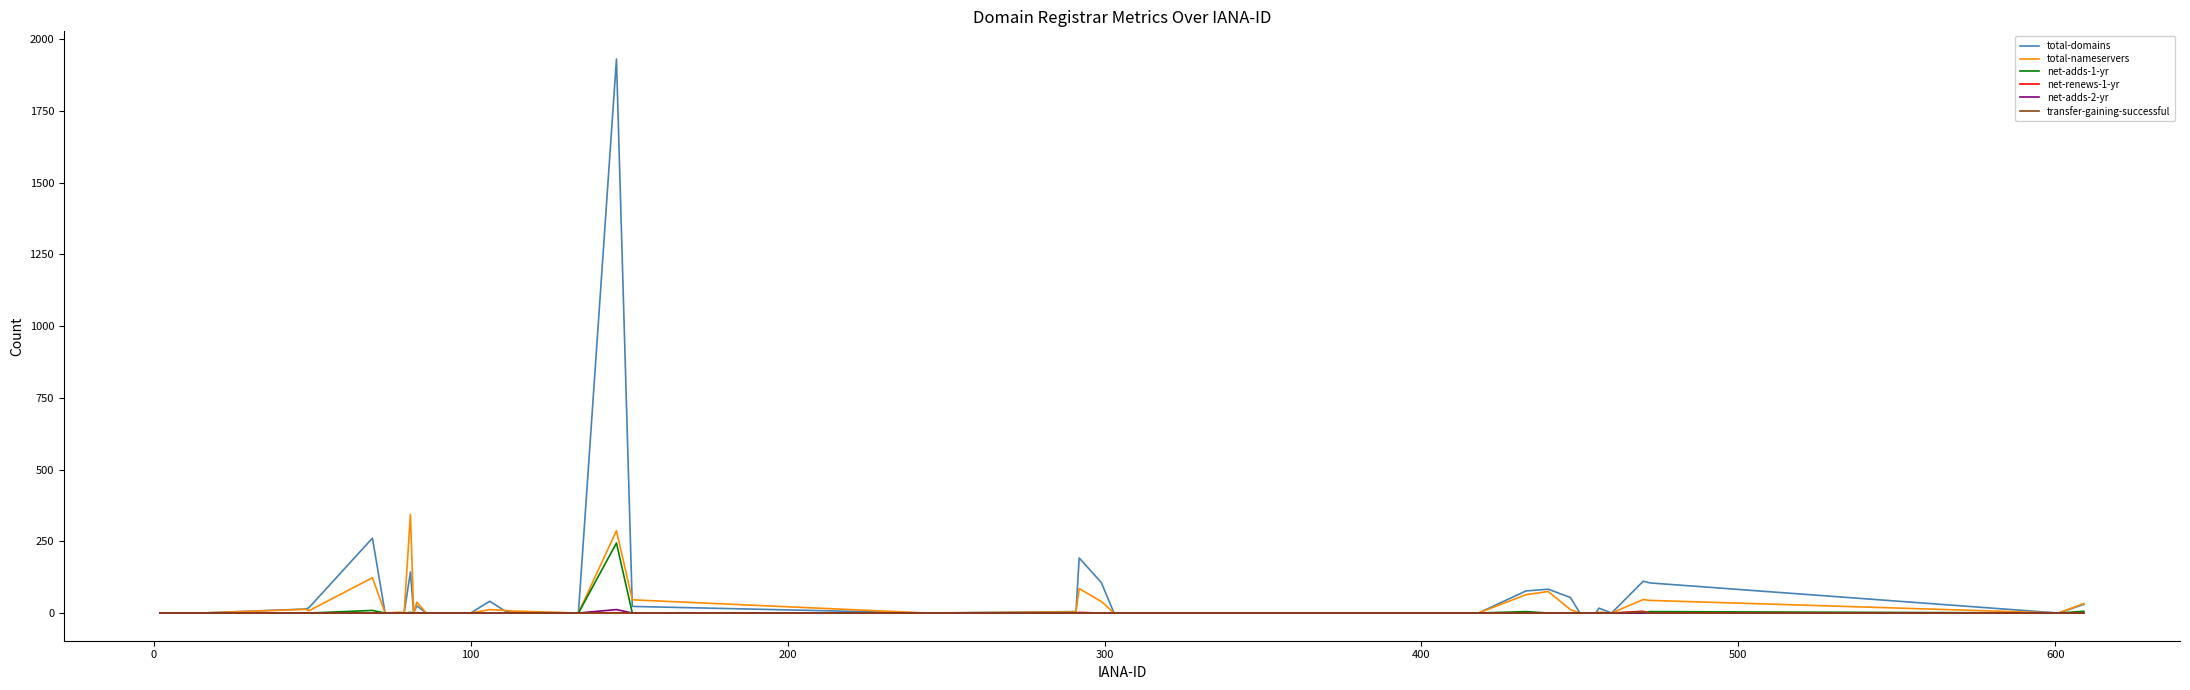

Which series has the widest spread of values?

total-domains